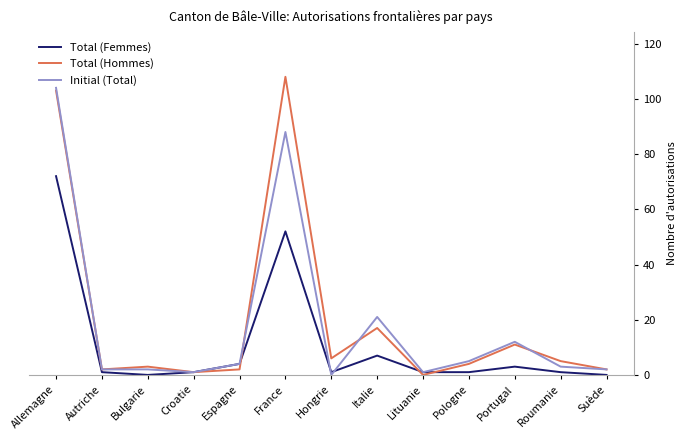

What are all the series names shown in the legend?

Total (Femmes), Total (Hommes), Initial (Total)